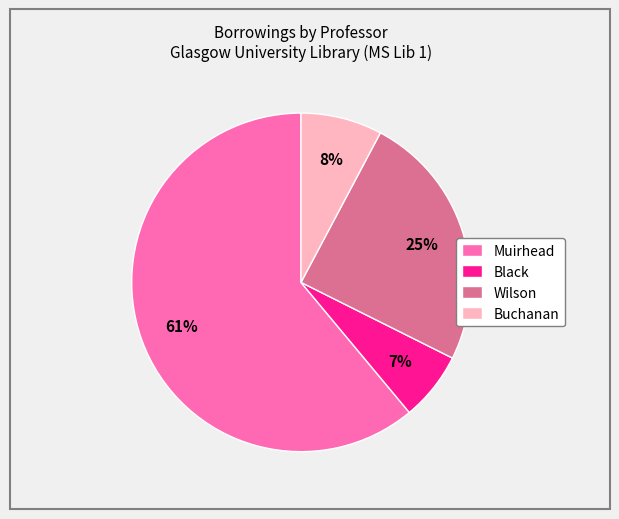

Is the sum of Buchanan and Wilson greater than half?

No